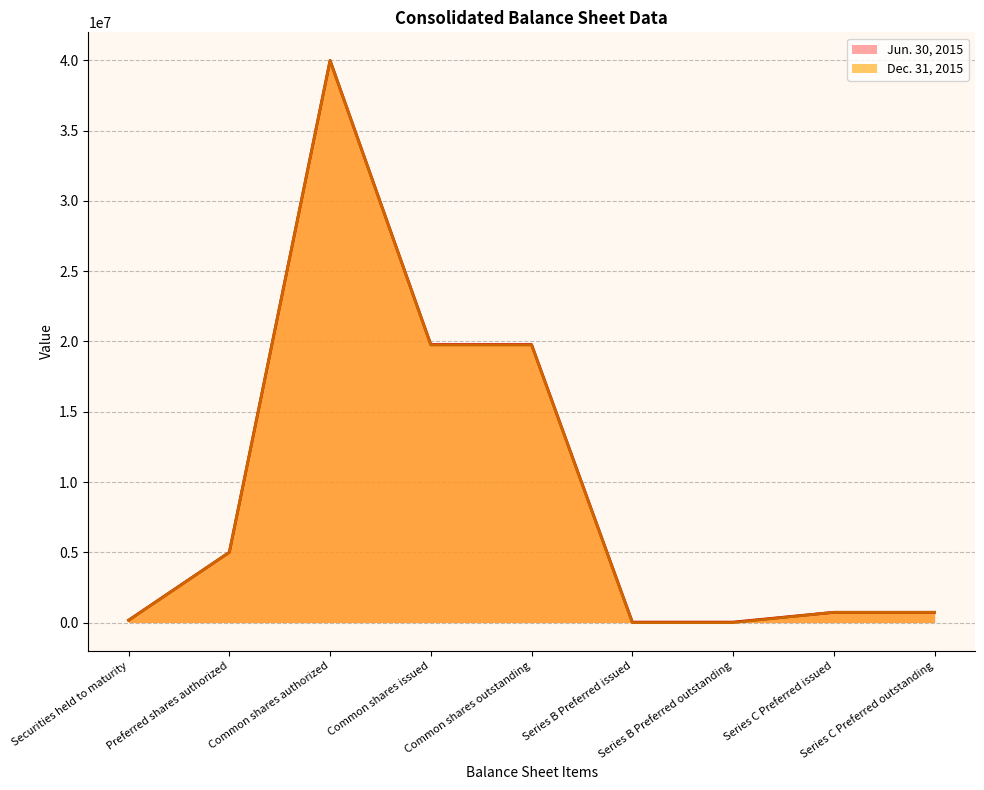

Rank the series at Common shares authorized from lowest to highest value.

Jun. 30, 2015, Dec. 31, 2015